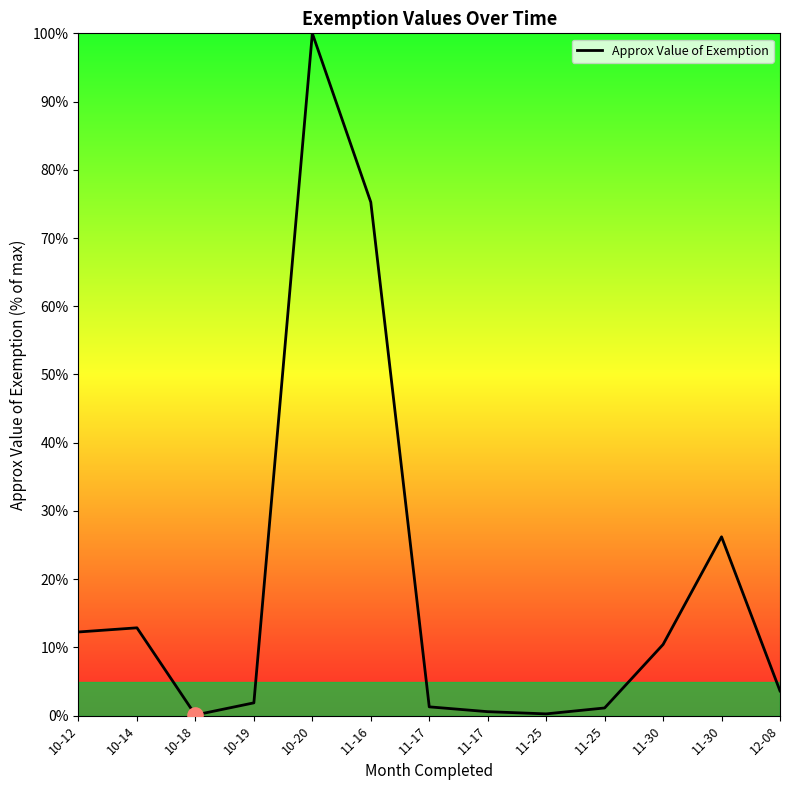

Which has a higher value, 10-12 or 11-17?

10-12